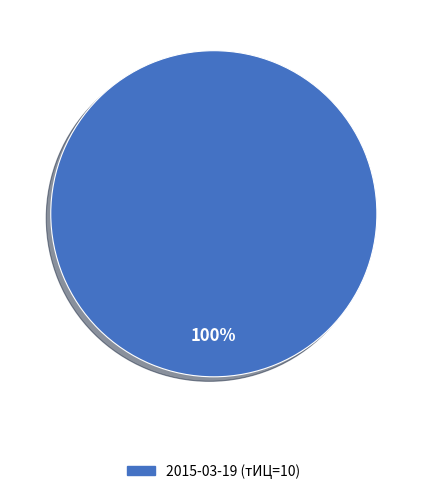

Is there a majority slice in this chart?

Yes